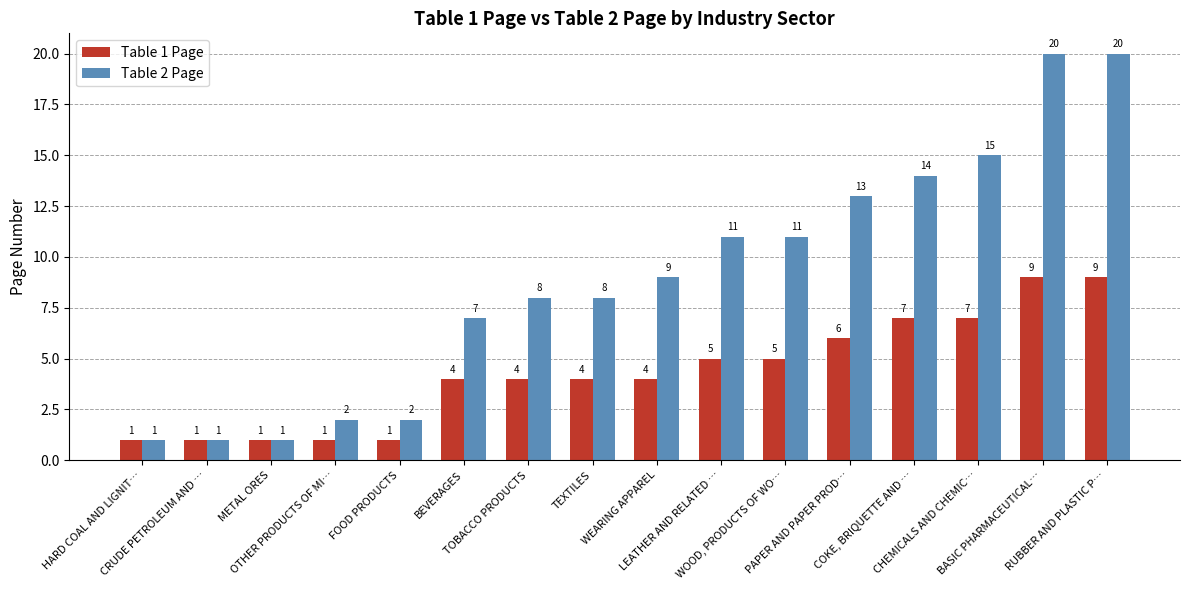

Reading left to right, extract all data points from this chart.

Table 1 Page: 1	1	1	1	1	4	4	4	4	5	5	6	7	7	9	9
Table 2 Page: 1	1	1	2	2	7	8	8	9	11	11	13	14	15	20	20